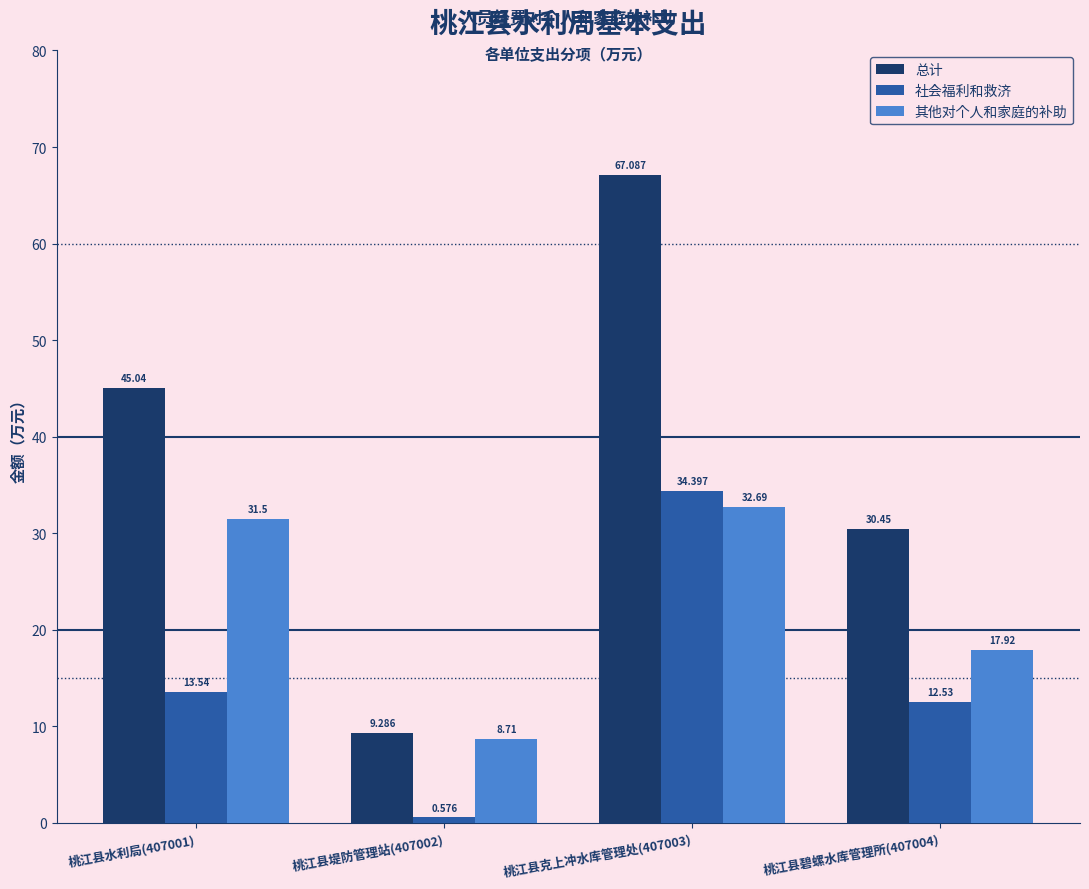

At which category does the chart reach its peak across all series?

桃江县克上冲水库管理处(407003)